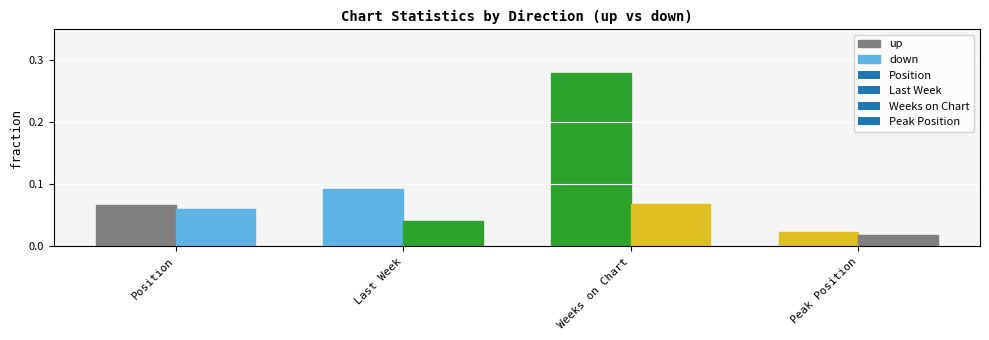

Count the number of categories in the chart.

4